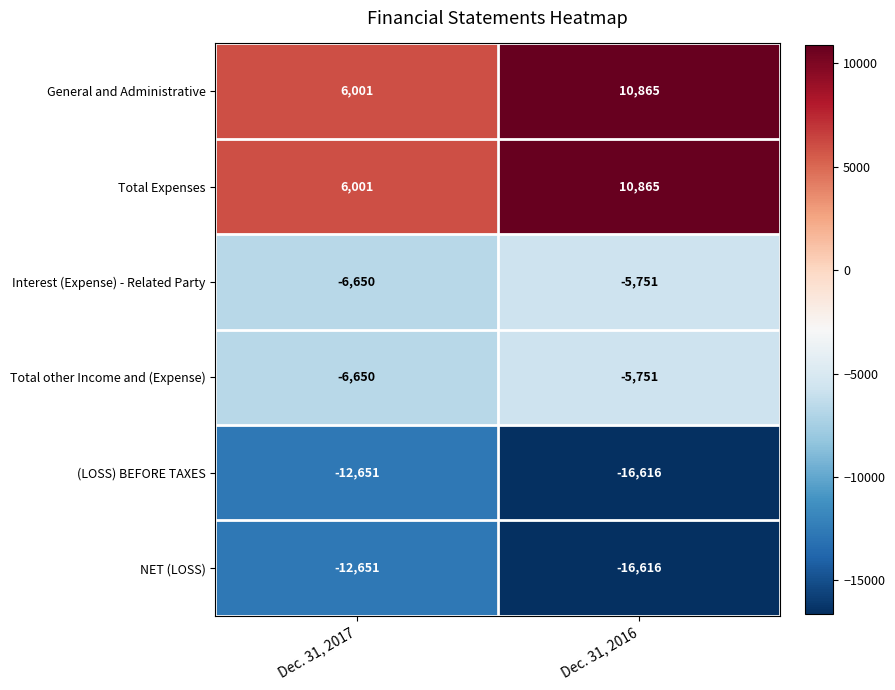

What is the total value across all series at Dec. 31, 2017?

-26600